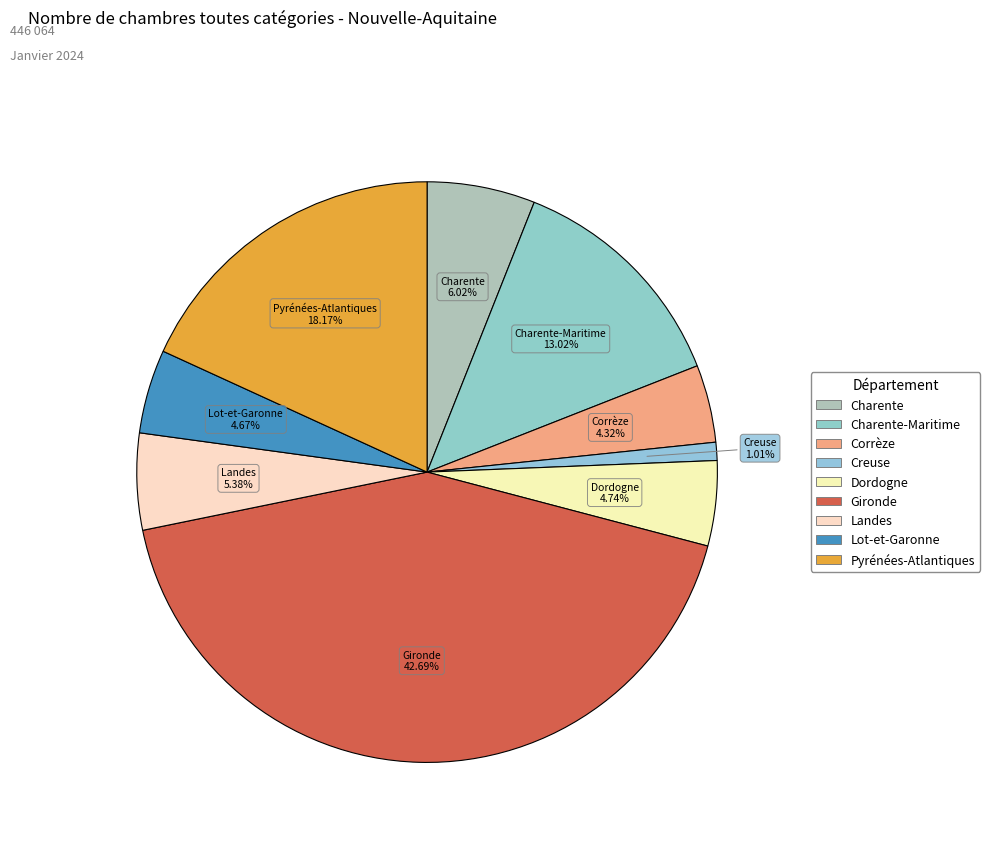

How many segments does this pie chart have?

9